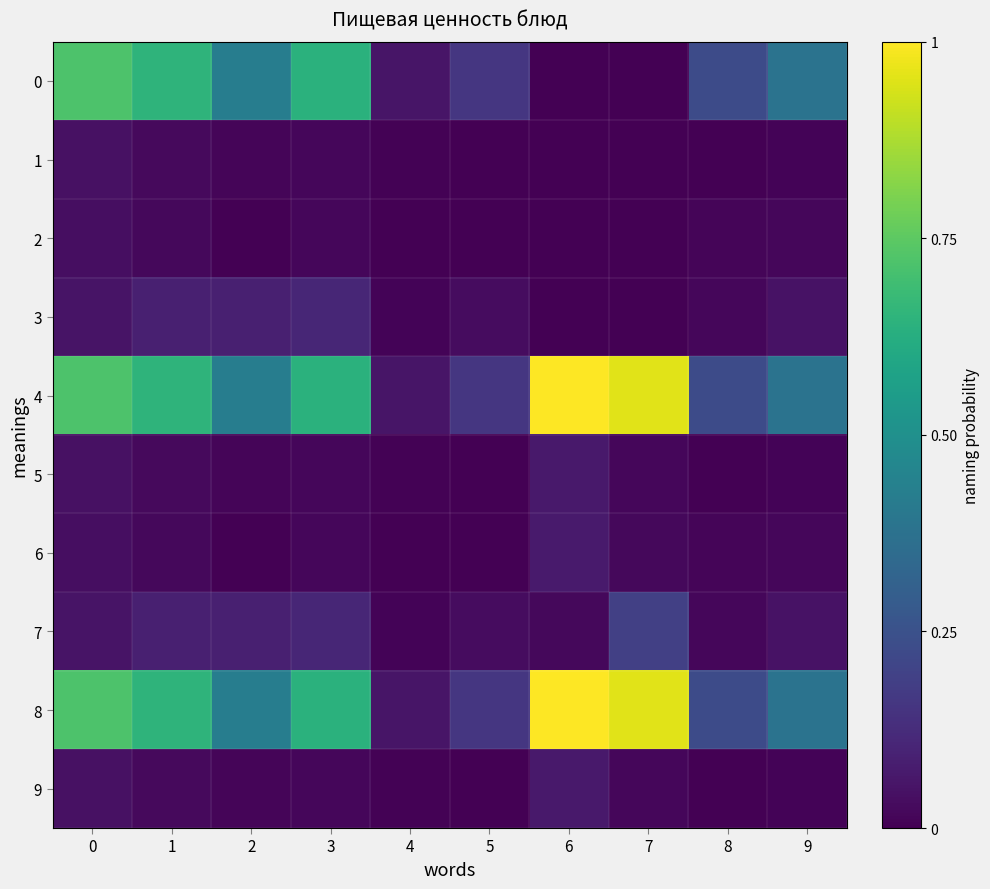

What is the total value across all series at 5?

0.6